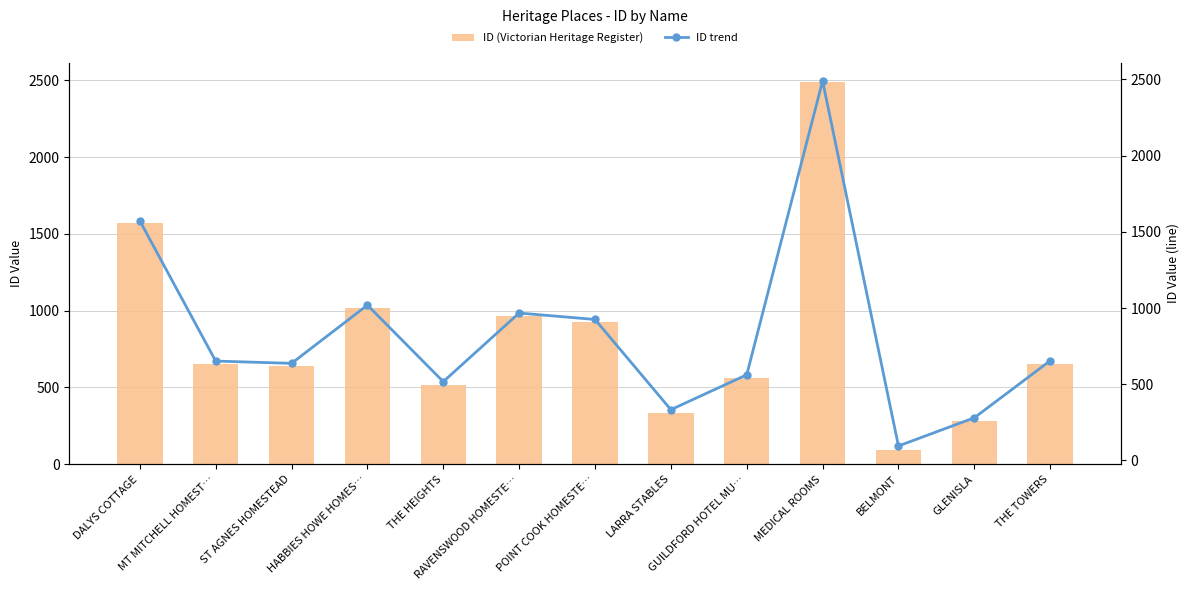

What is the sum of all ID (Victorian Heritage Register) values?

10703